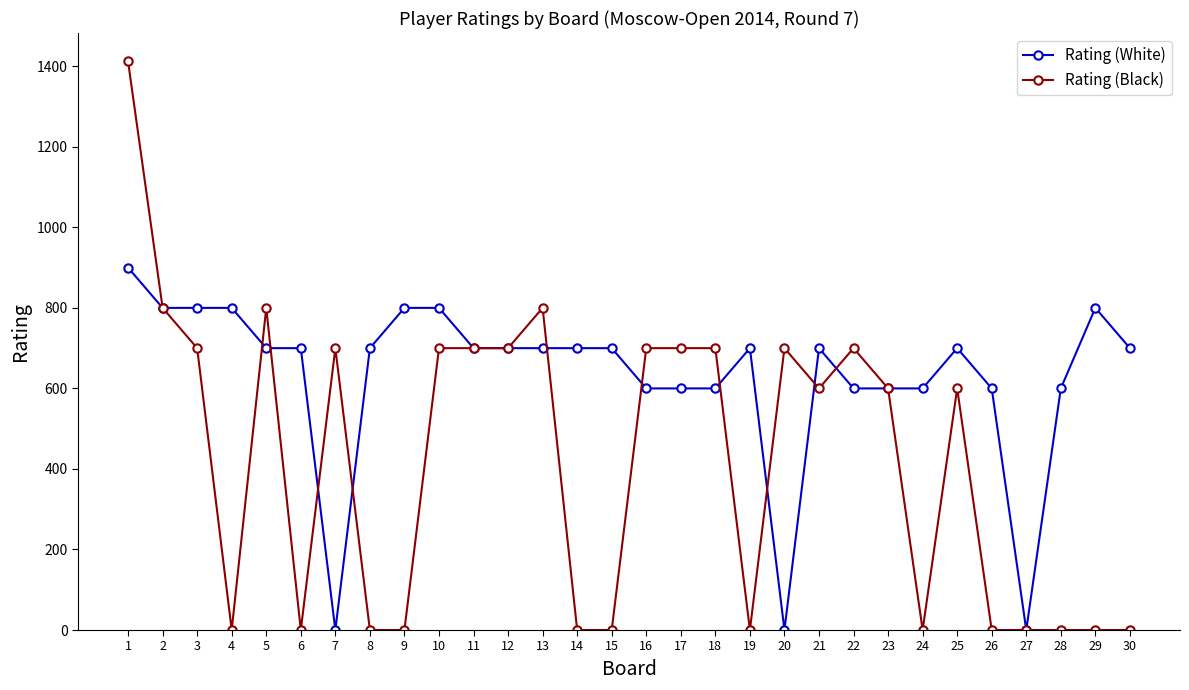

How many values in the Rating (Black) series are below 600?

13